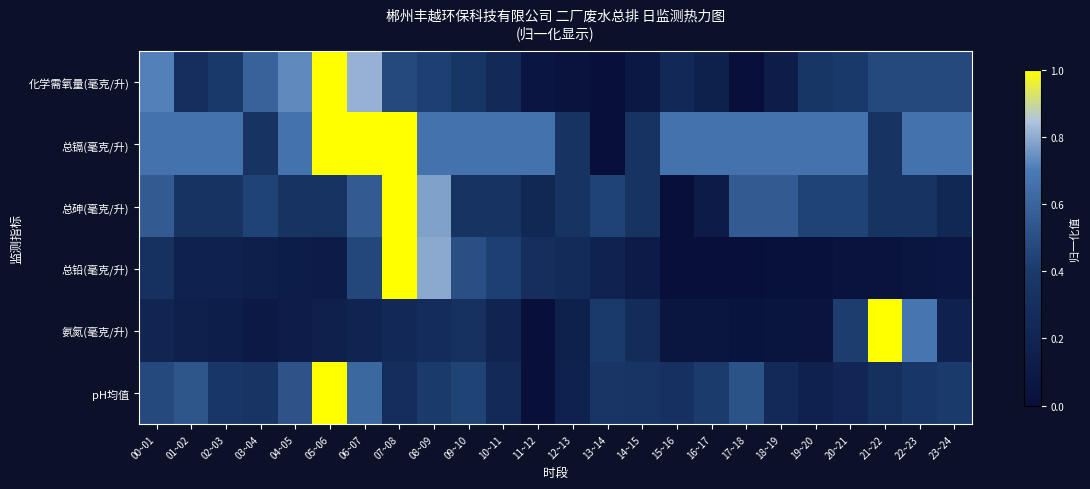

What is the maximum value shown in the chart?

1.0